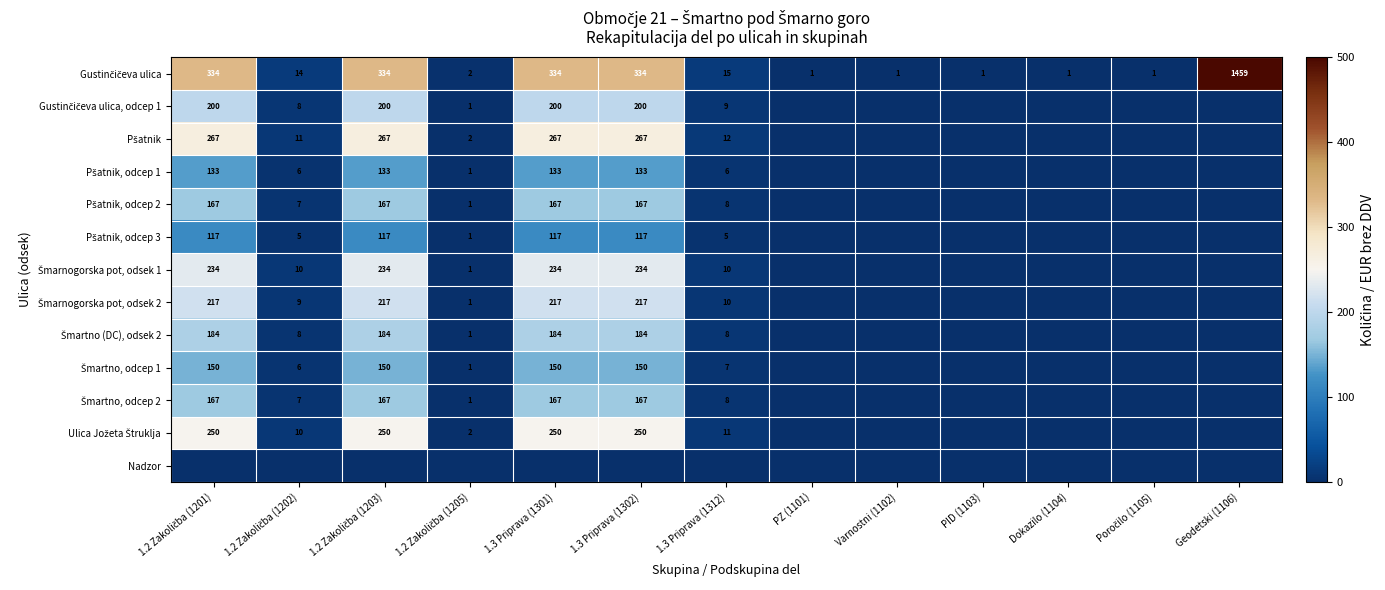

Is the value of Ulica Jožeta Štruklja at 1.2 Zakoličba (1203) greater than the value of Šmartno (DC), odsek 2 at 1.2 Zakoličba (1202)?

Yes